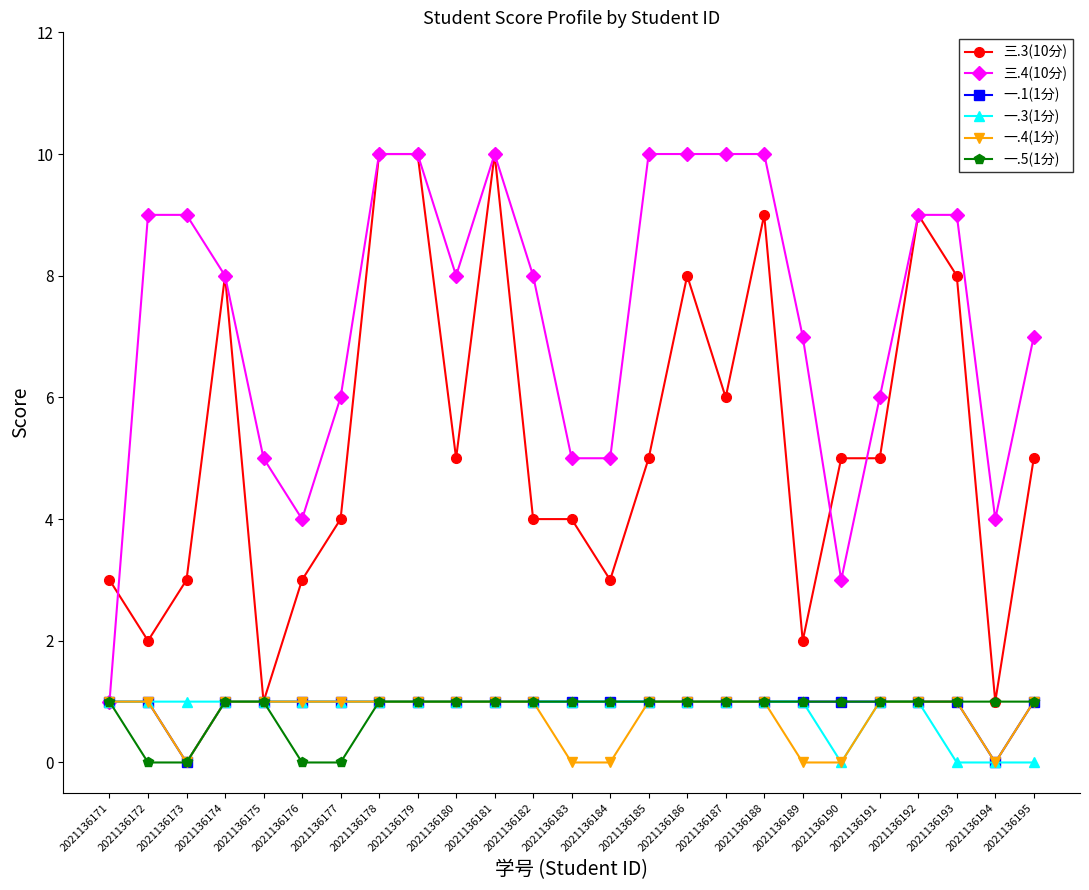

What are all the series names shown in the legend?

三.3(10分), 三.4(10分), 一.1(1分), 一.3(1分), 一.4(1分), 一.5(1分)